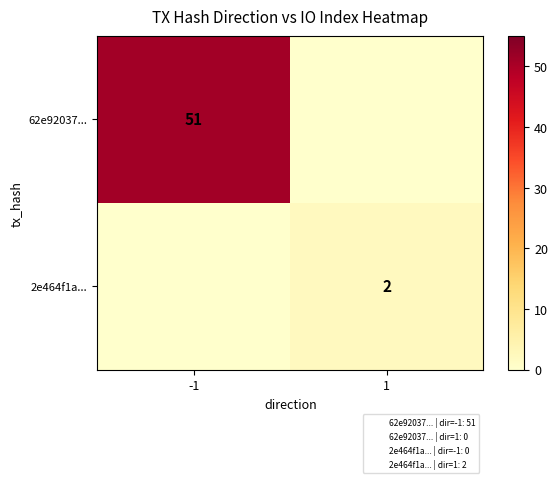

True or false: 2e464f1a... has a value of 1 at 1.

False